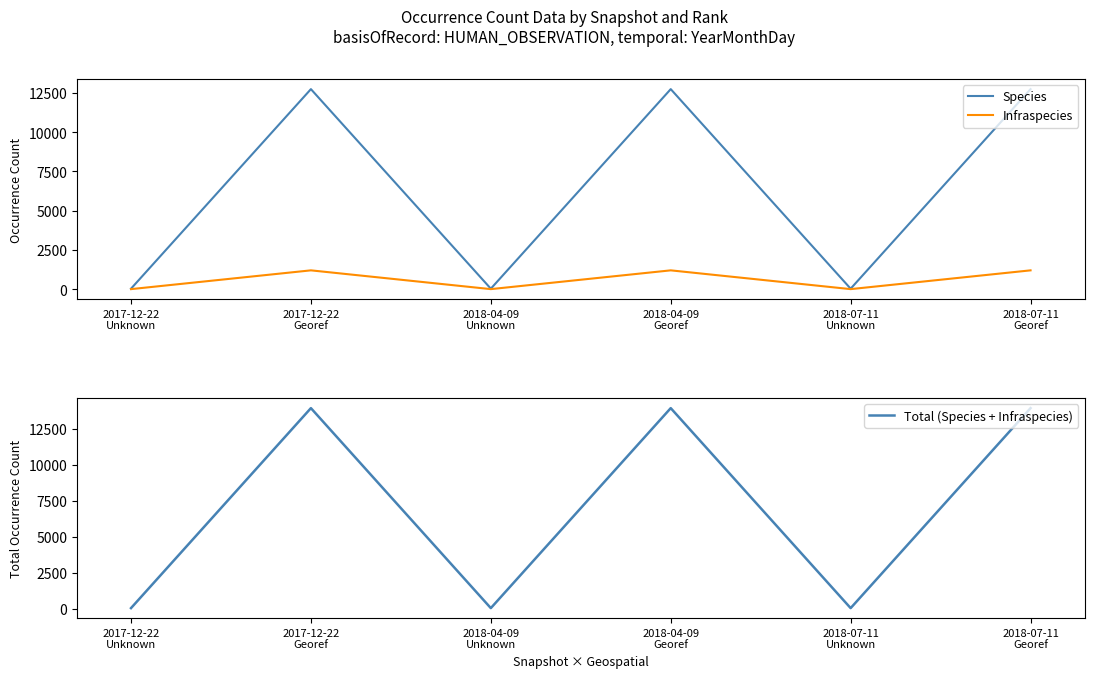

What is the total value across all series at 2017-12-22
Georef?

27888